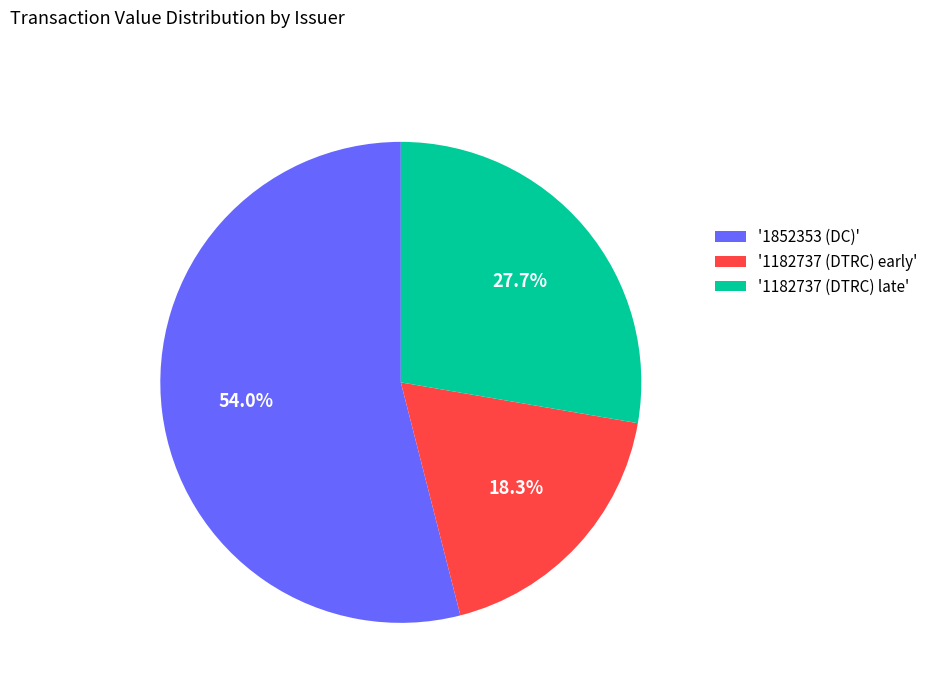

Rank the categories by value from highest to lowest.

'1852353 (DC)', '1182737 (DTRC) late', '1182737 (DTRC) early'